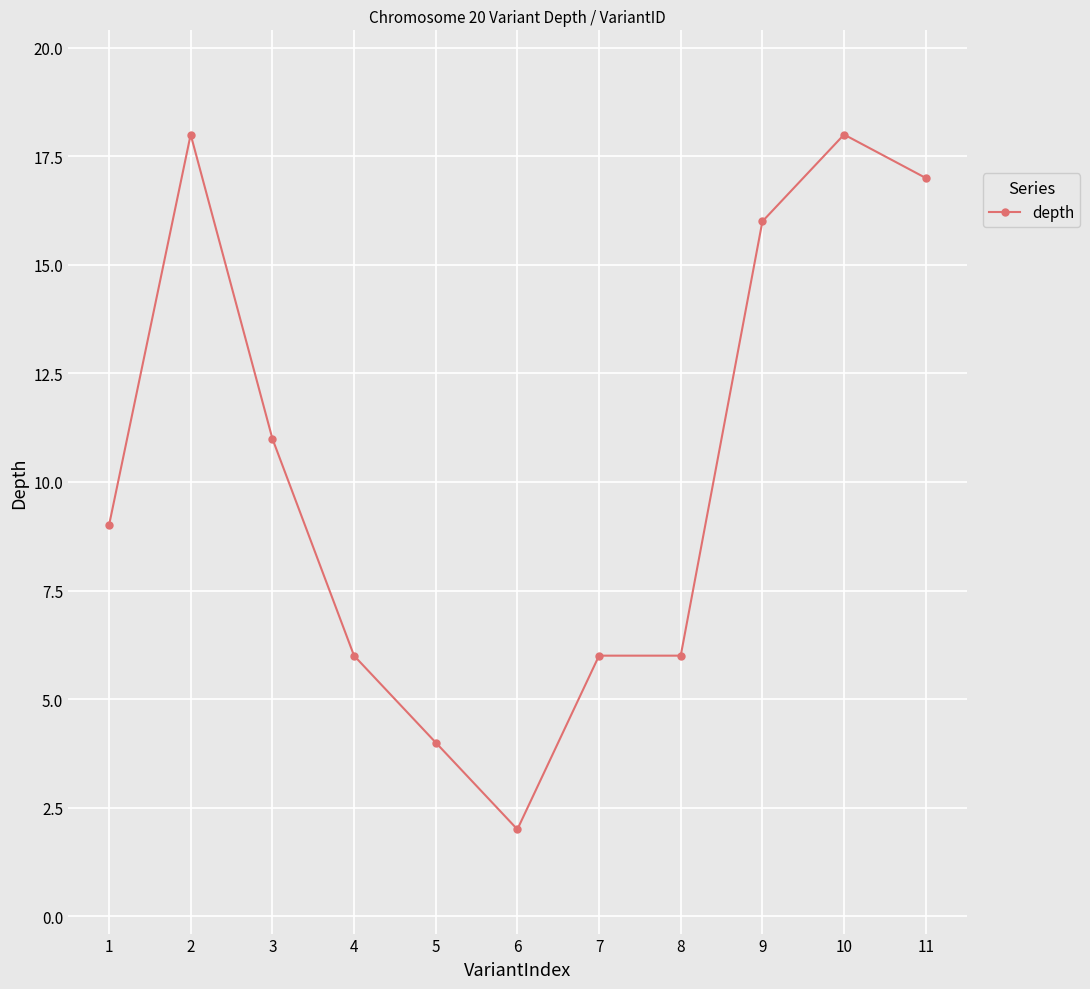

Which label corresponds to the smallest value in the chart?

6